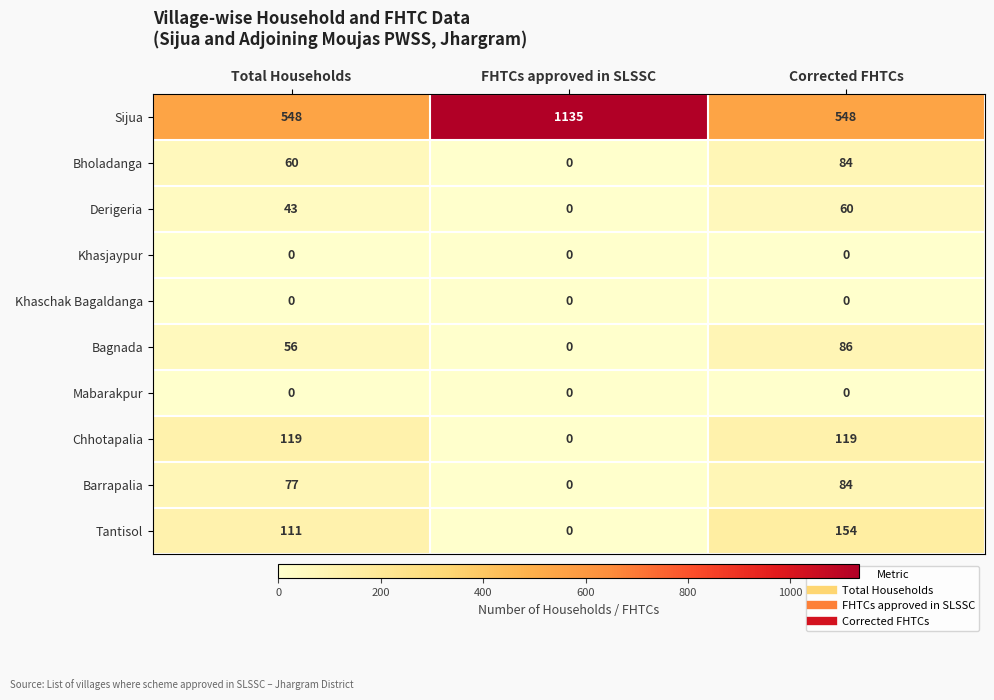

Which series changed the most between FHTCs approved in SLSSC and Corrected FHTCs?

Sijua